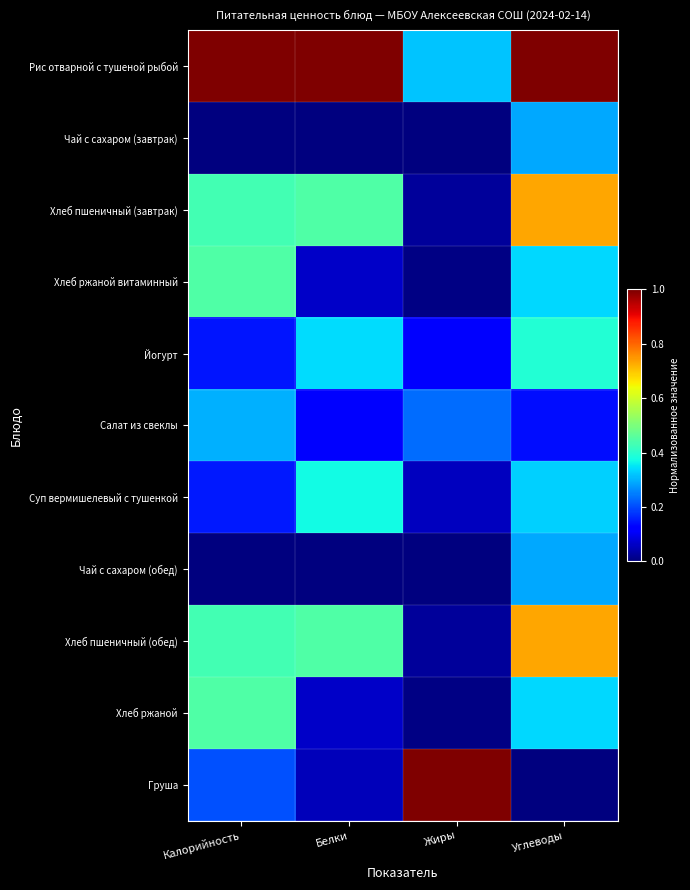

What is the difference between the highest and lowest values at Жиры?

1.0